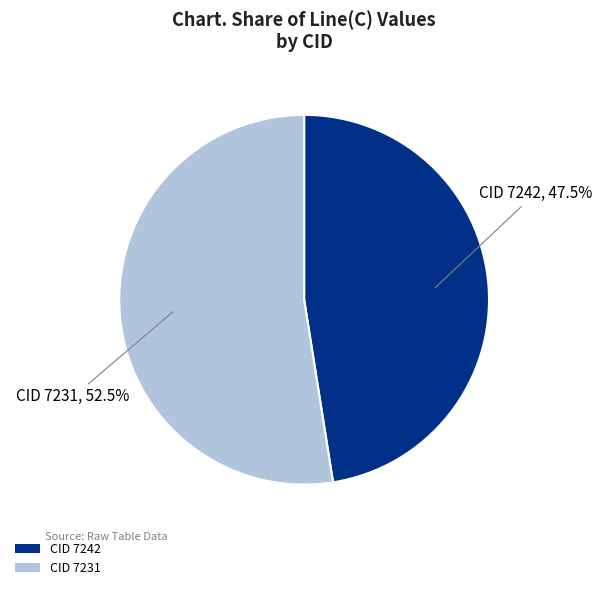

Is the sum of CID 7242 and CID 7231 greater than half?

Yes